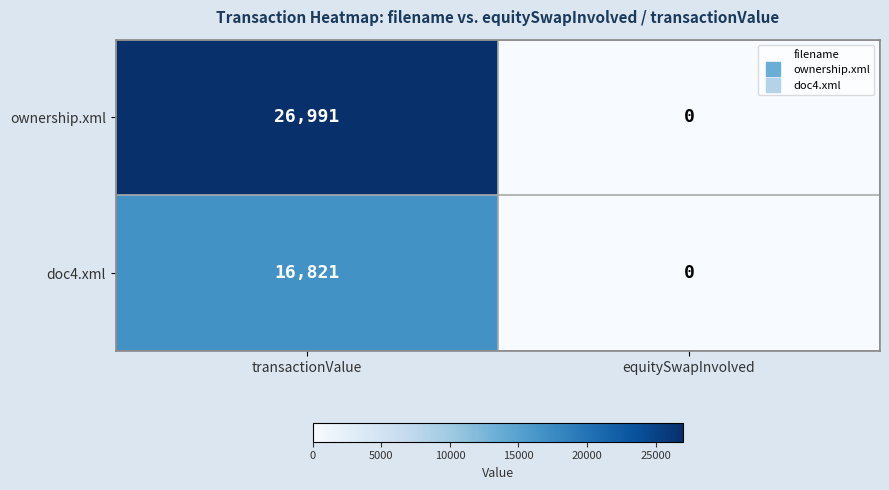

Reading left to right, transcribe all the data shown in this chart.

ownership.xml: 26991	0
doc4.xml: 16821	0